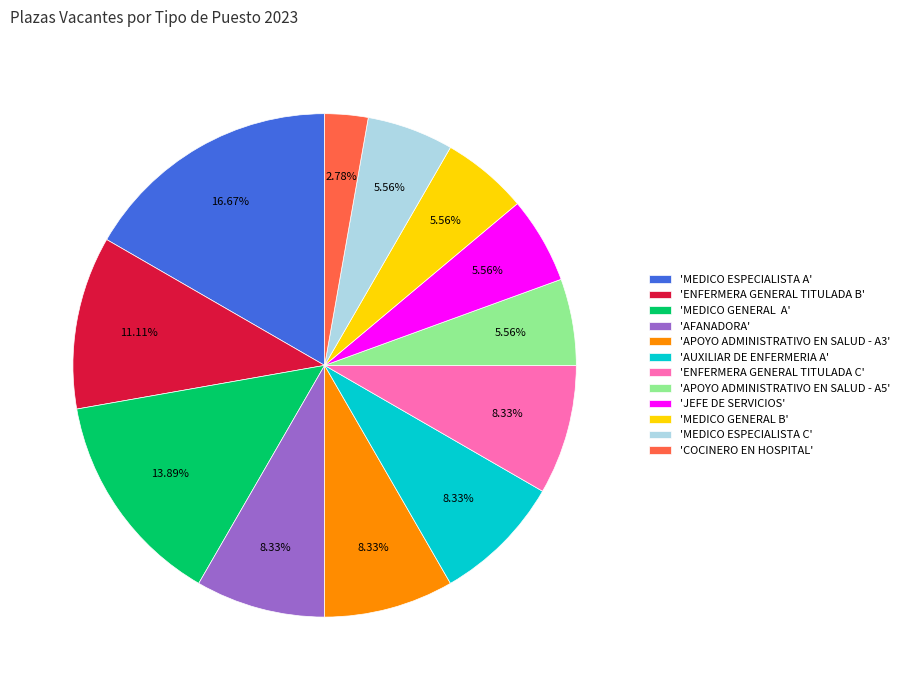

Which slice is the largest?

'MEDICO ESPECIALISTA A'